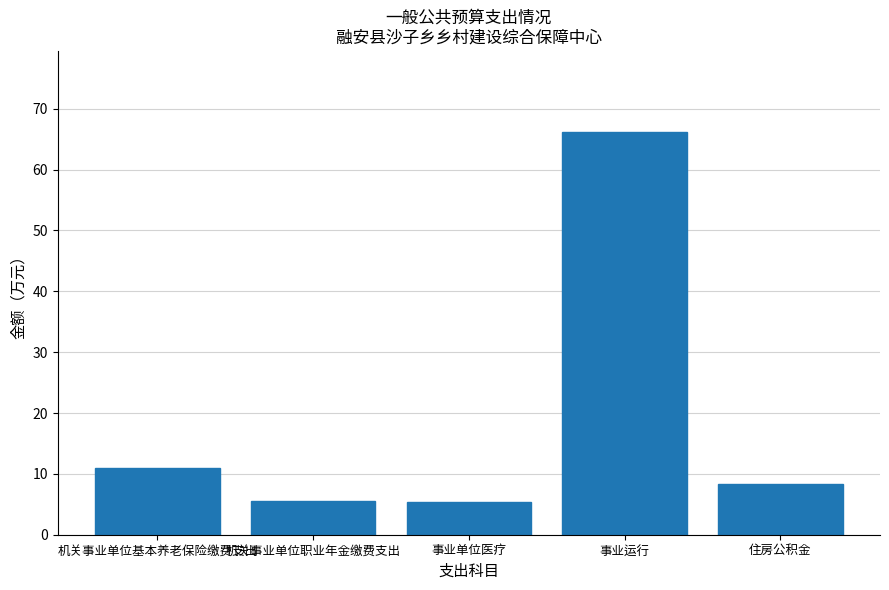

Where is the data nearest to the value 35?

机关事业单位基本养老保险缴费支出